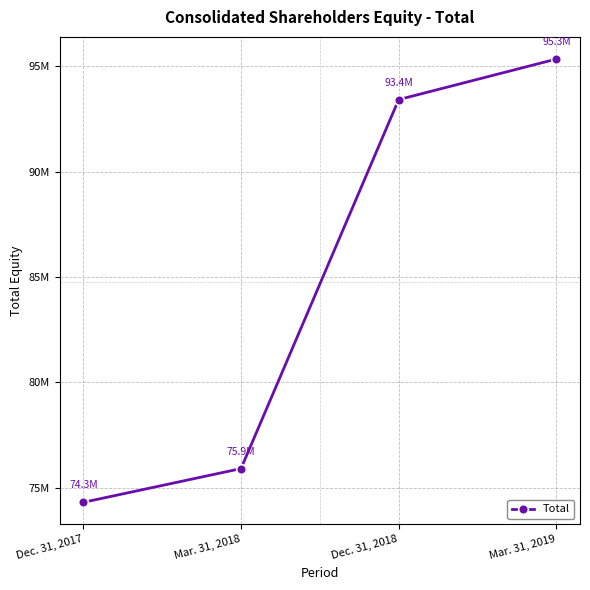

Between Dec. 31, 2018 and Dec. 31, 2017, which is larger?

Dec. 31, 2018